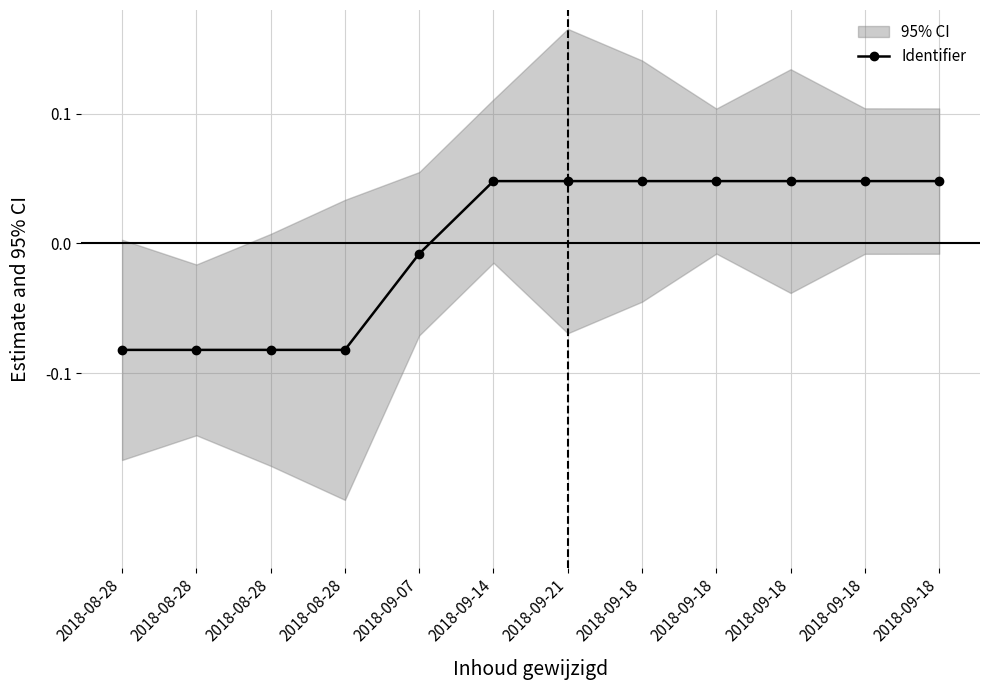

The chart shows a value of -0.1 at 2018-08-28. True or false?

True